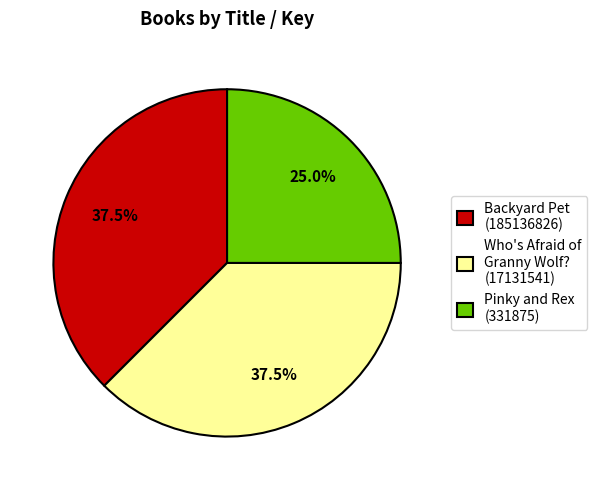

Do Backyard Pet (185136826) and Pinky and Rex (331875) together represent more than half of the pie?

Yes